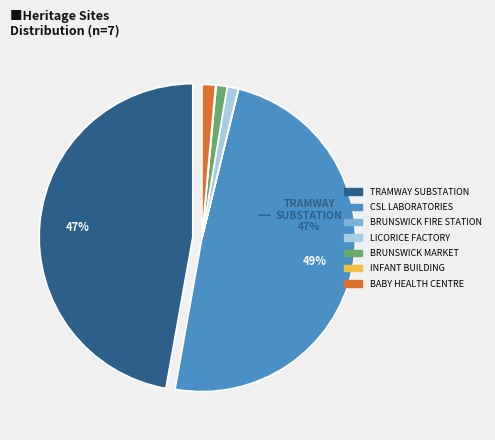

Is it true that BRUNSWICK FIRE STATION AND FLATS is 8% of the pie?

False